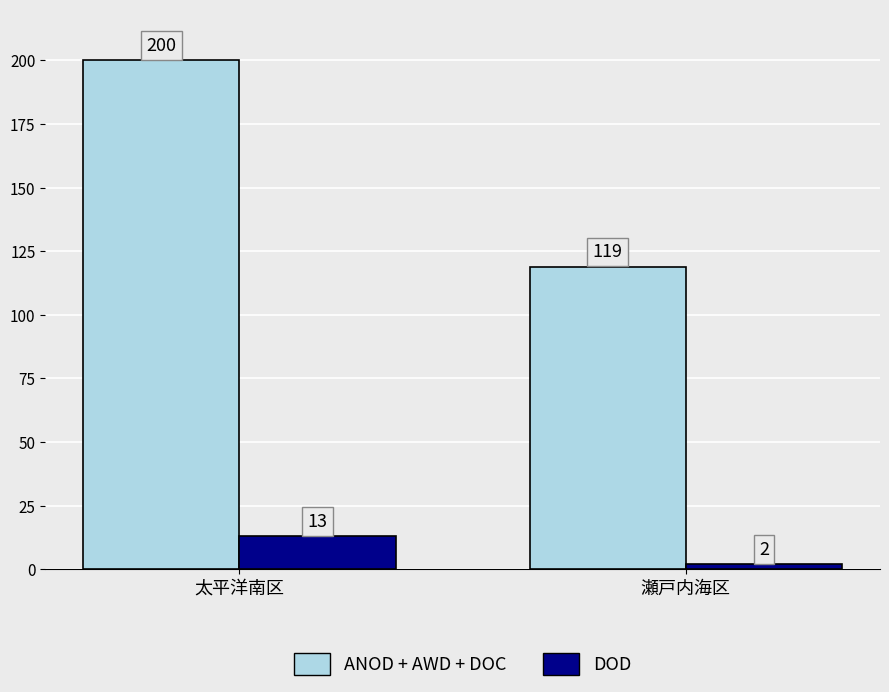

Rank the categories by ANOD + AWD + DOC value from highest to lowest.

太平洋南区, 瀬戸内海区